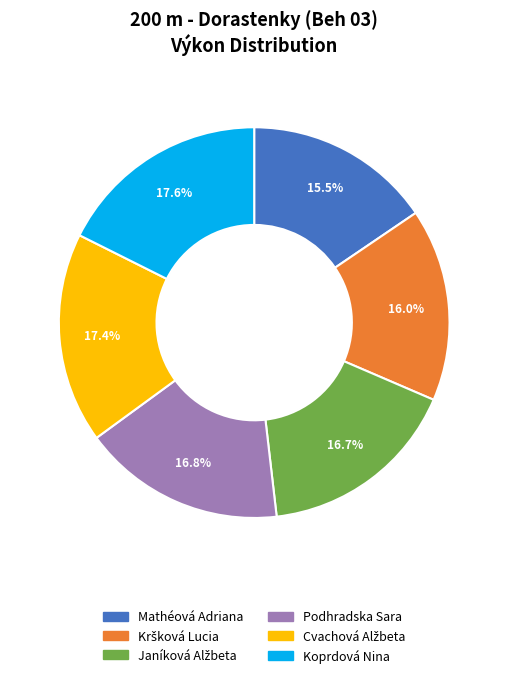

To the nearest percent, what is the average slice percentage?

17%